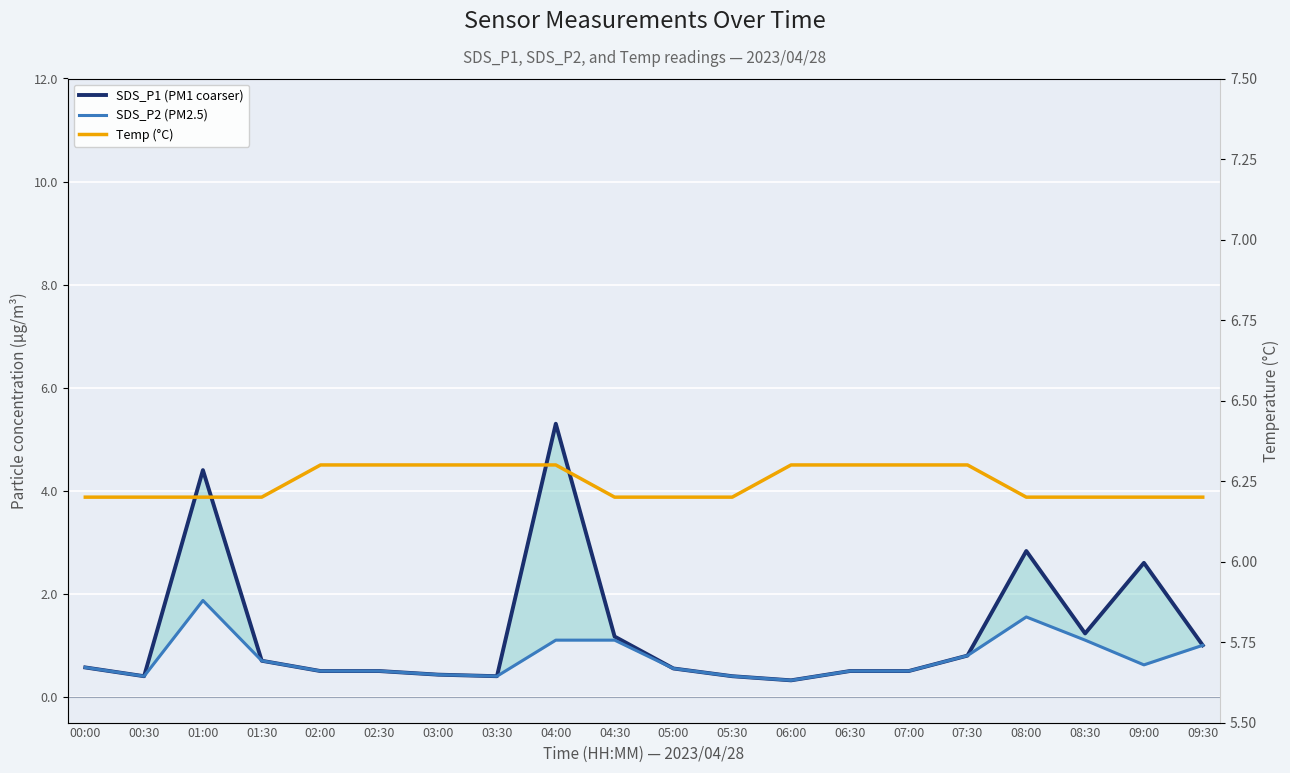

Is it true that Temp (°C) equals 6.2 at 05:30?

True